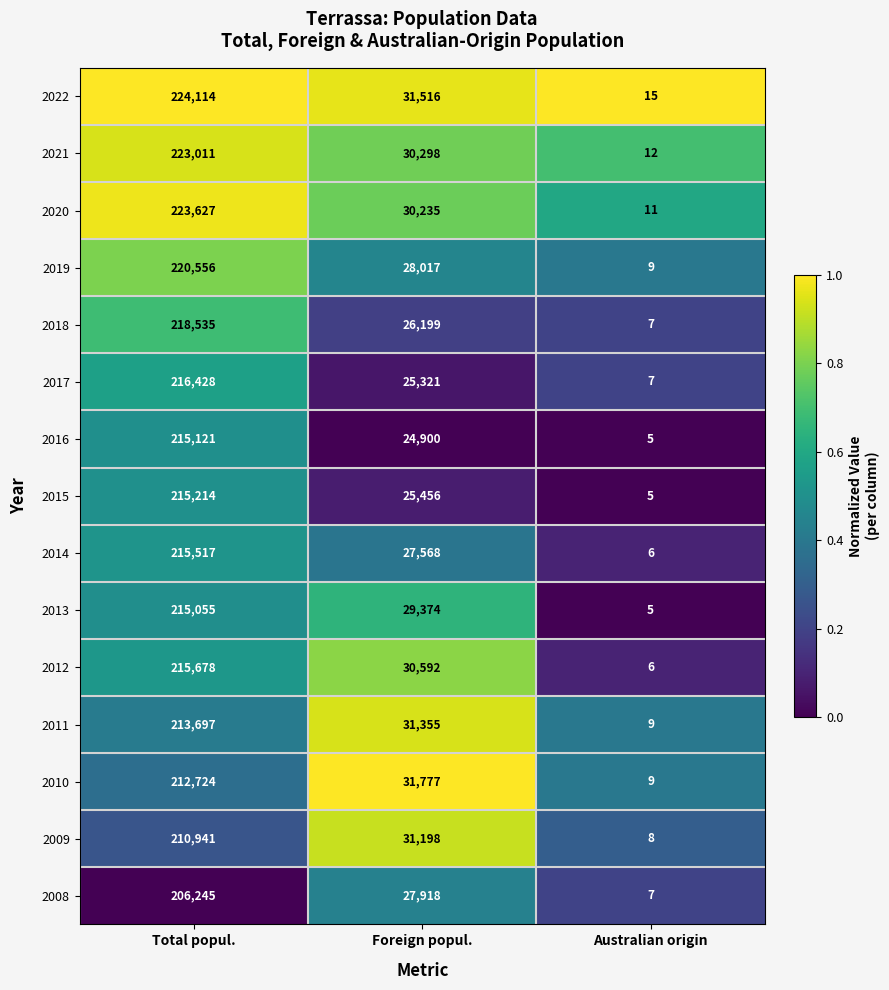

What is the difference between the maximum and second lowest values in the 2022 series?

192598